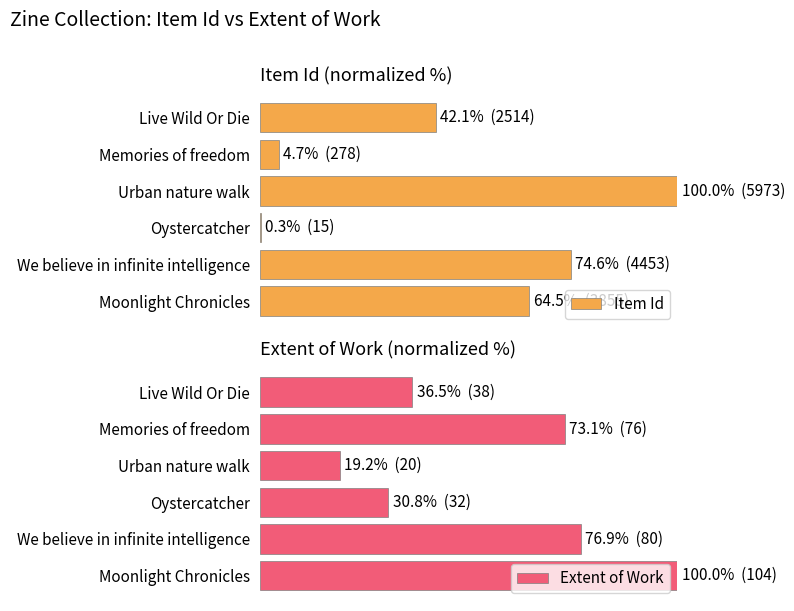

At which category does the chart reach its peak across all series?

Urban nature walk